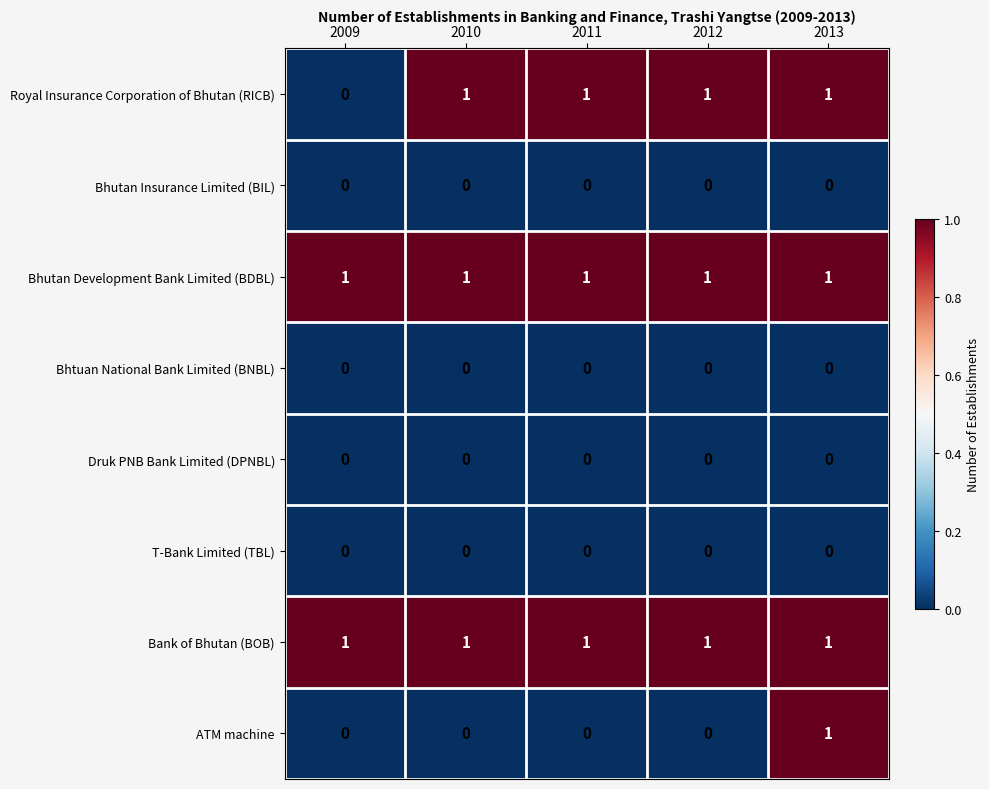

What is the total value across all series at 2013?

4